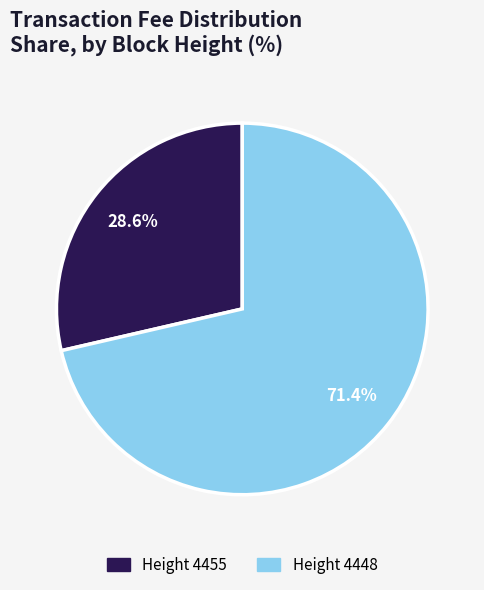

Is there a majority slice in this chart?

Yes